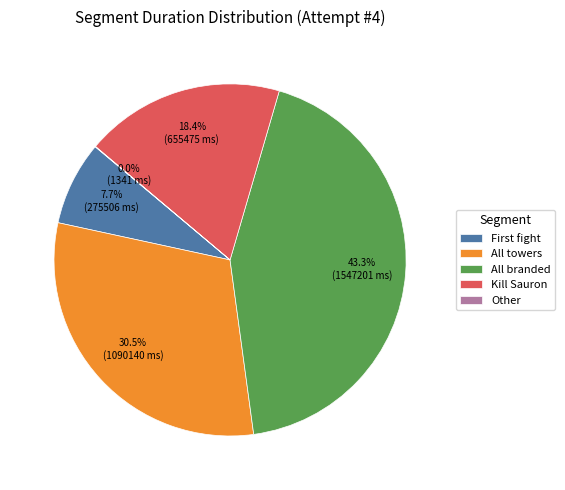

Does any single category account for the majority?

No